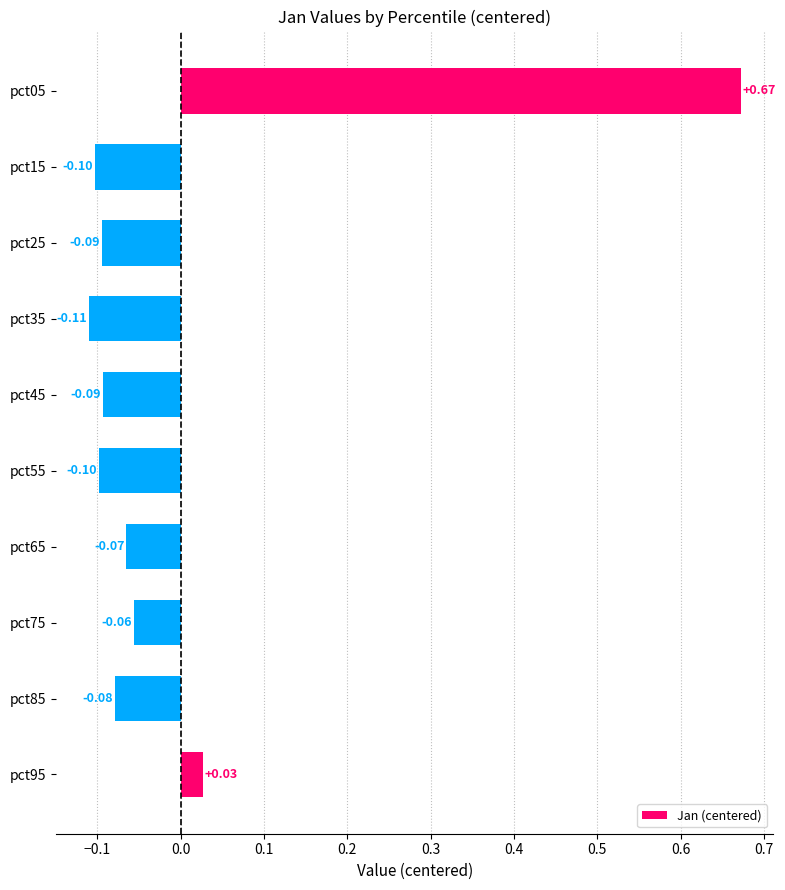

What is the difference between the maximum and second lowest values?

0.8